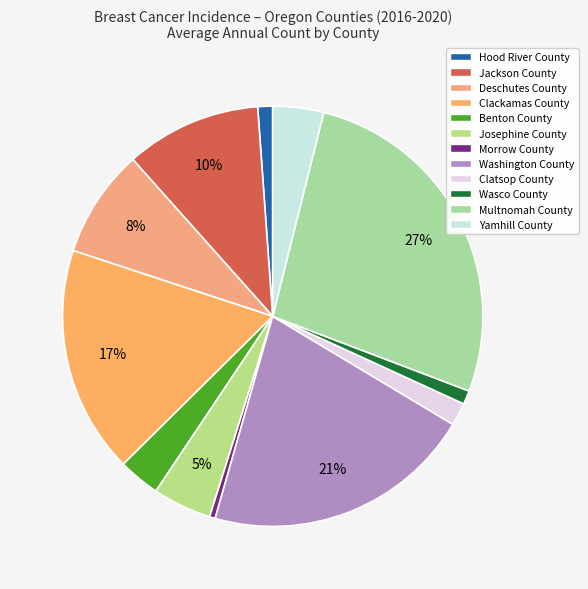

Is there a majority slice in this chart?

No